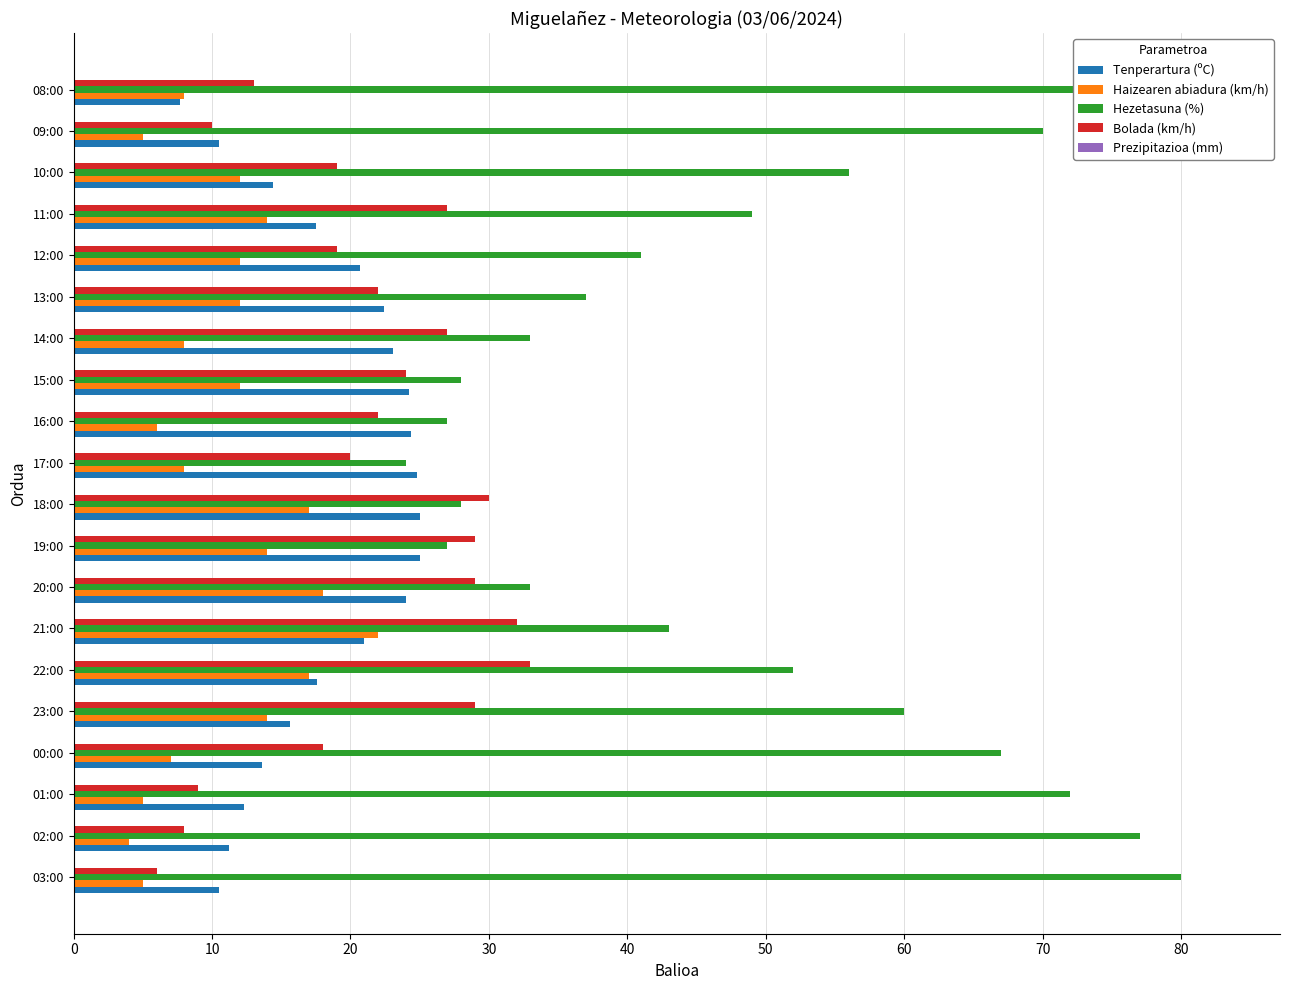

What are all the series names shown in the legend?

Tenperartura (ºC), Haizearen abiadura (km/h), Hezetasuna (%), Bolada (km/h), Prezipitazioa (mm)